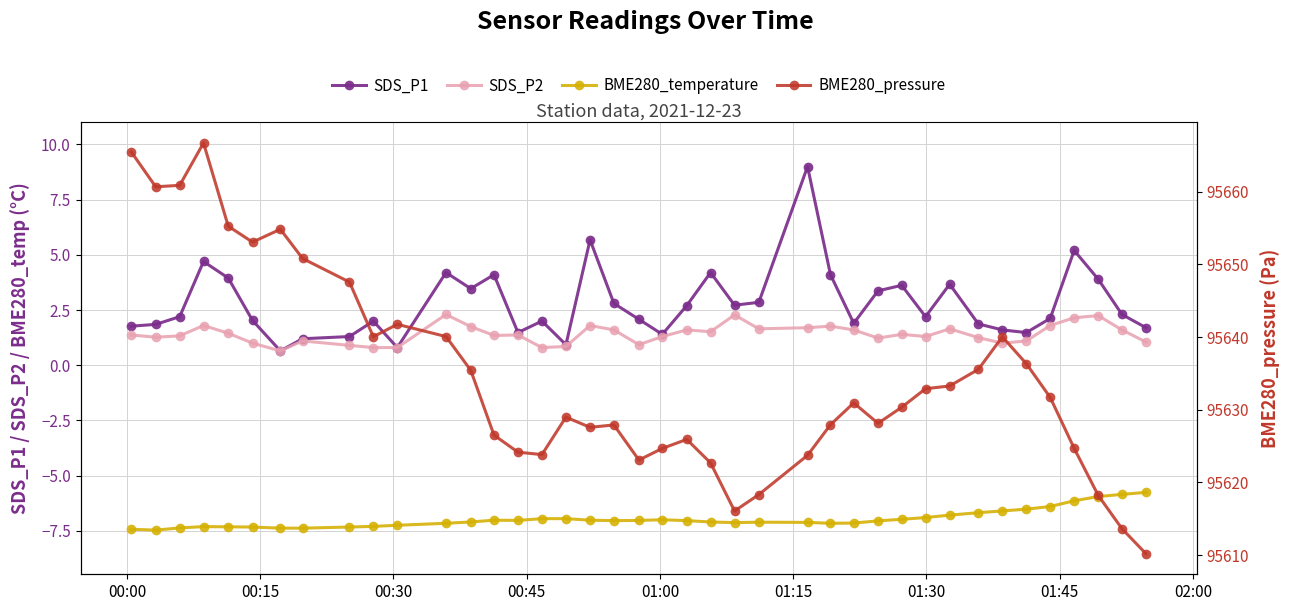

Which series has the largest range (max minus min)?

BME280_pressure